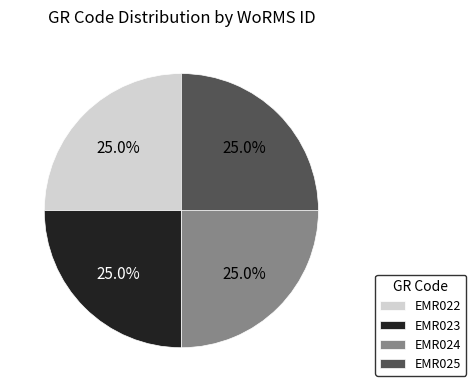

Is there a majority slice in this chart?

No